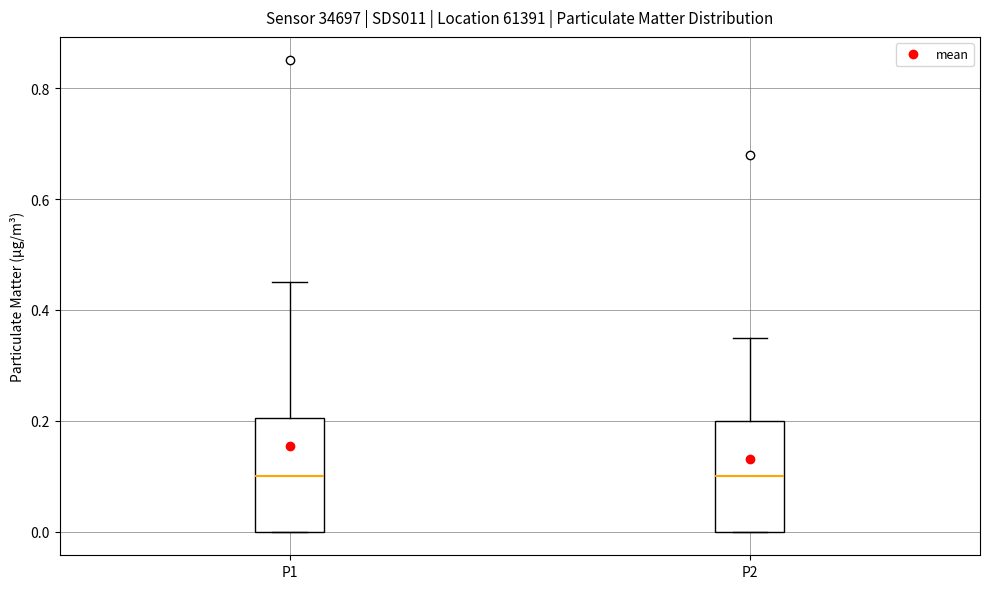

Where does the upper whisker of the box for P1 end on the y-axis? The values are not printed on the chart, so give them approximately, as read against the axis.

0.46